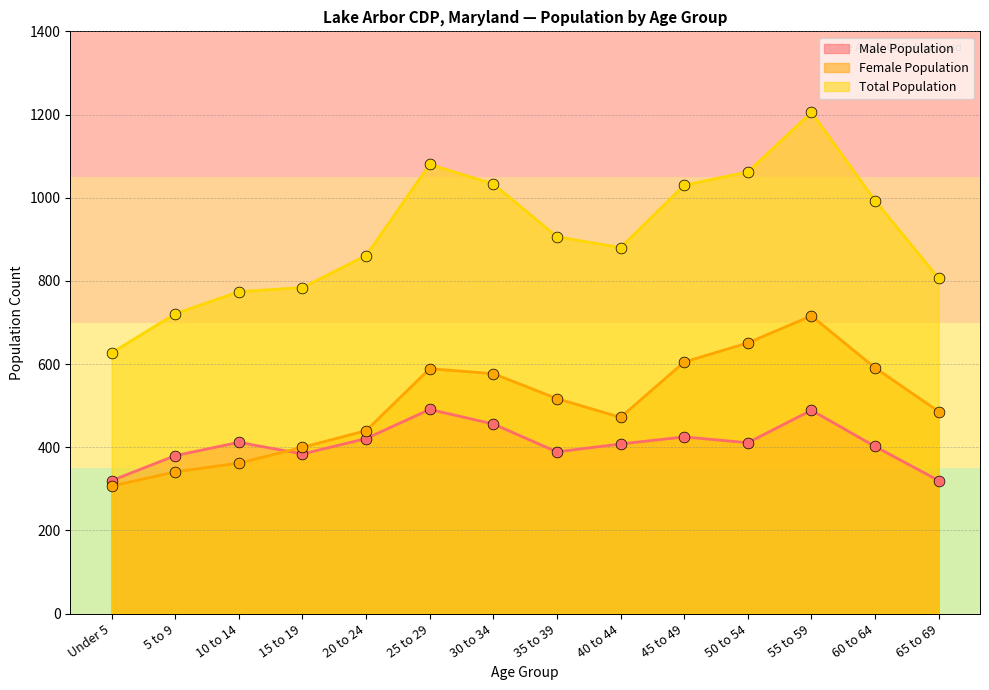

Which series has the largest total across all categories?

Total Population